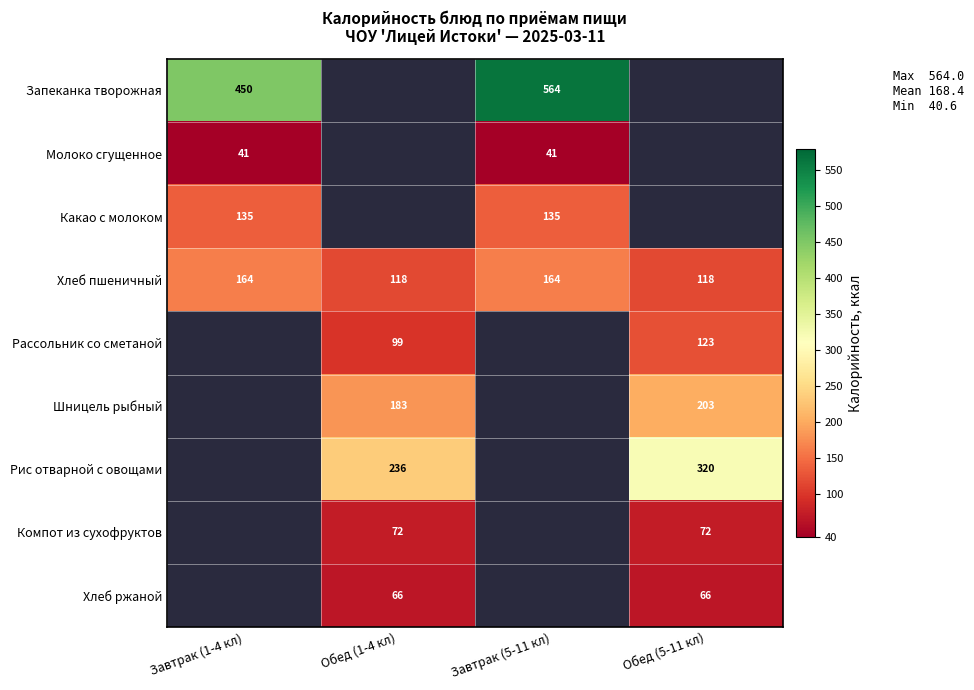

Is the value of Рис отварной с овощами at Обед (5-11 кл) greater than the value of Рассольник со сметаной at Обед (1-4 кл)?

Yes